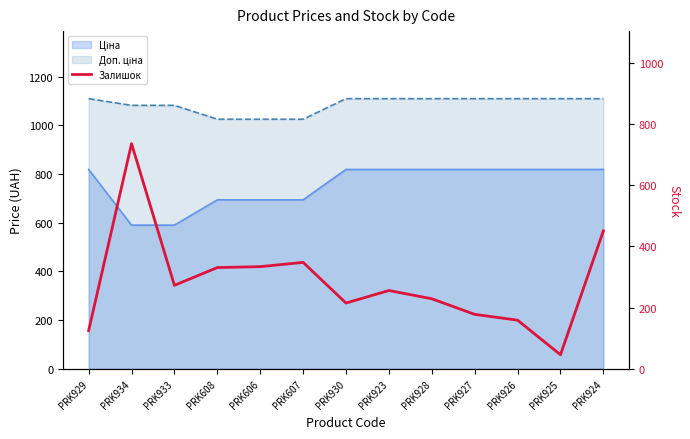

At which category does the chart reach its minimum across all series?

PRK925